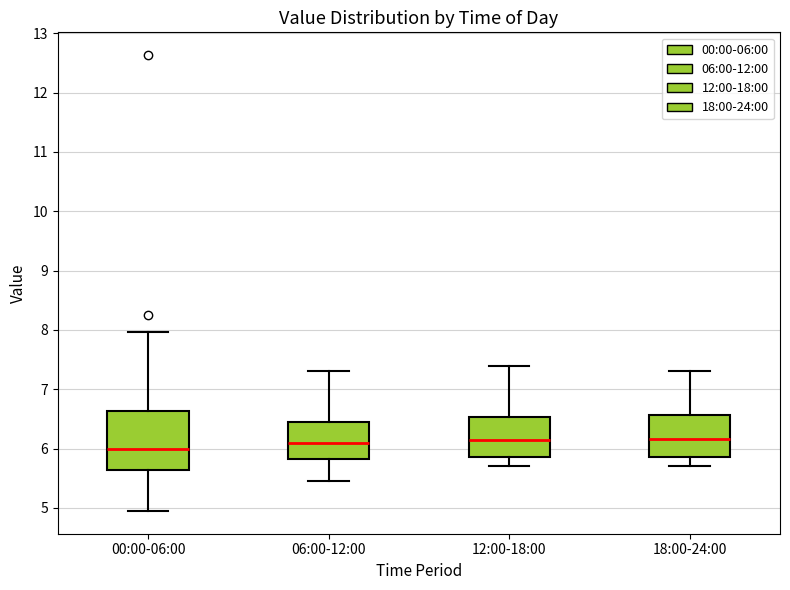

Comparing the boxes themselves (not the whiskers), which one is the tallest?

00:00-06:00